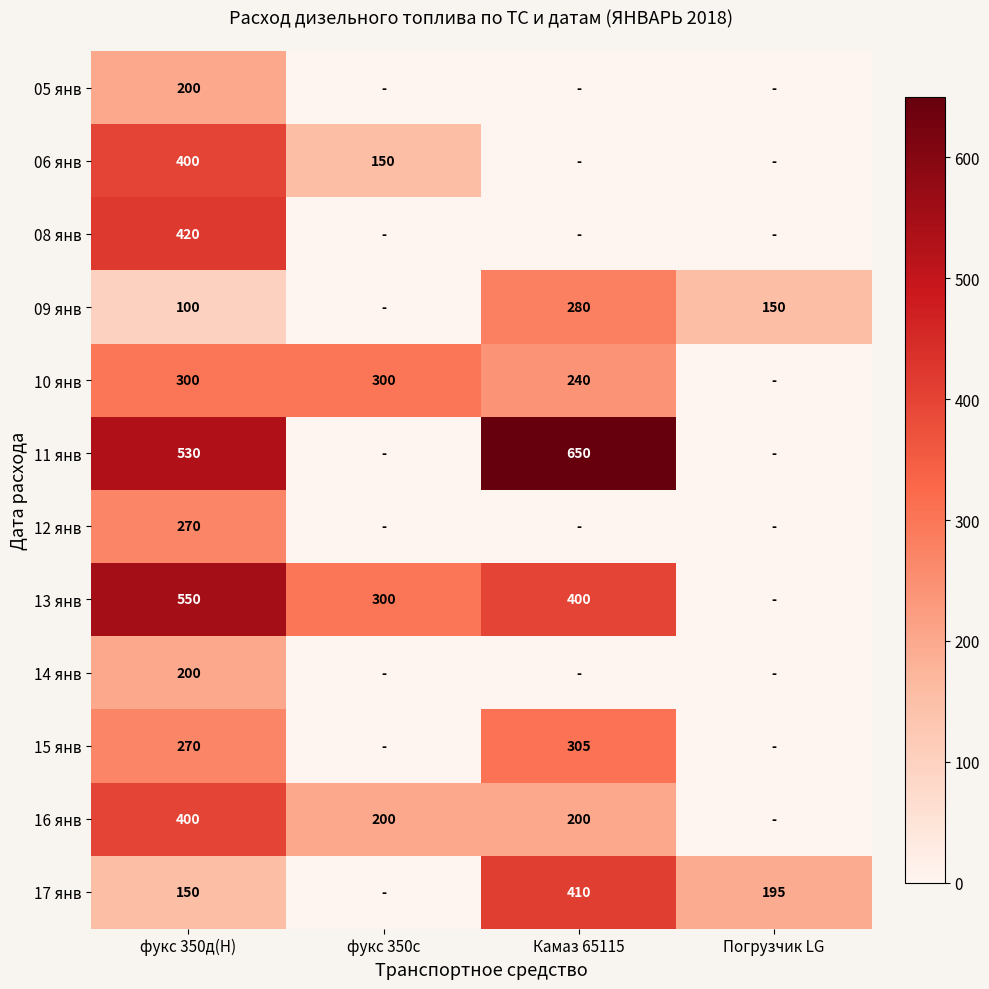

The 12 янв series shows 63 at фукс 350д(Н). True or false?

False